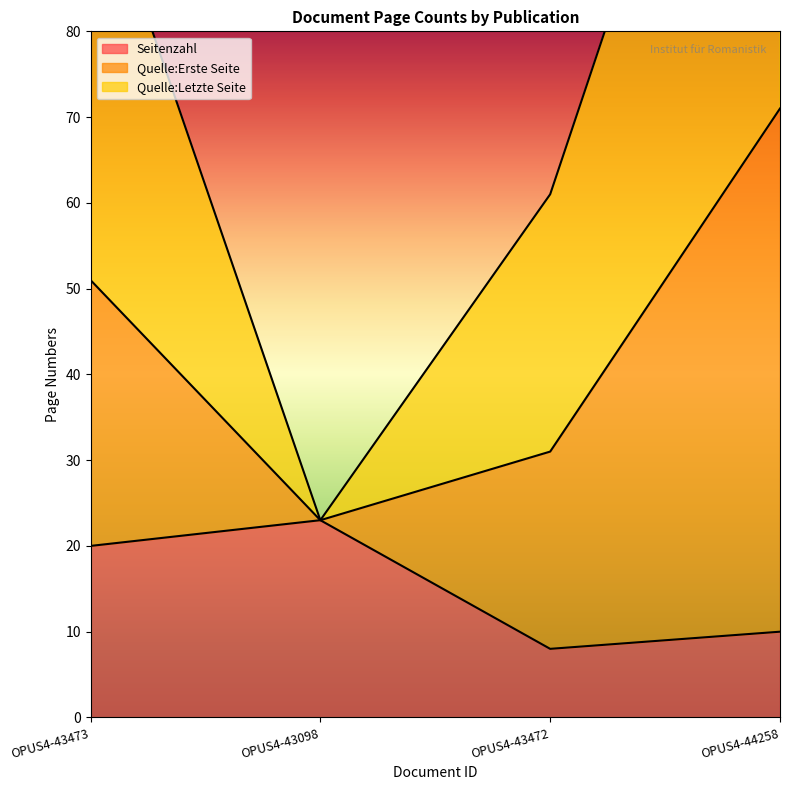

How many interior local peaks does the Seitenzahl series have?

1